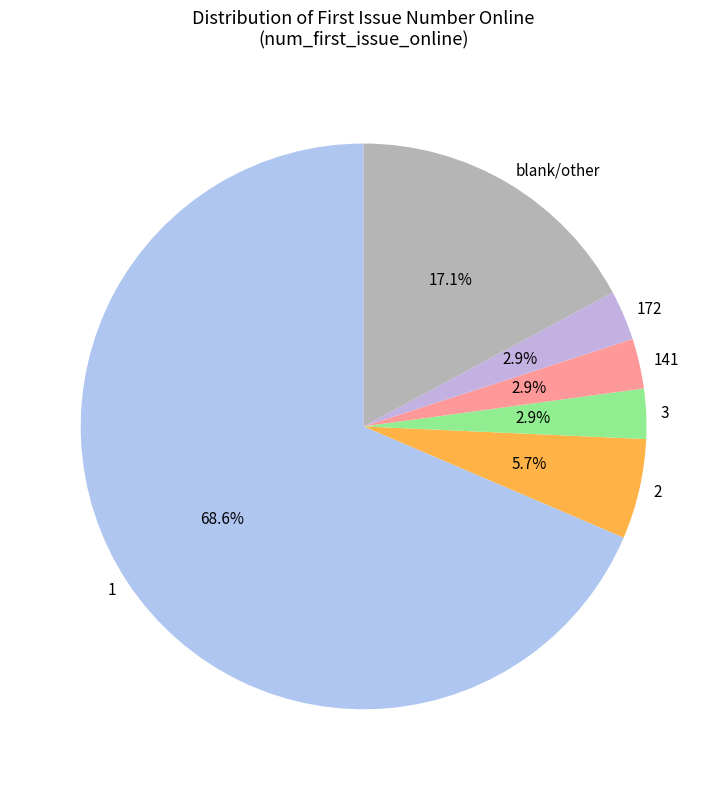

Approximately how many times larger is the value at 2 compared to 172?

2.0